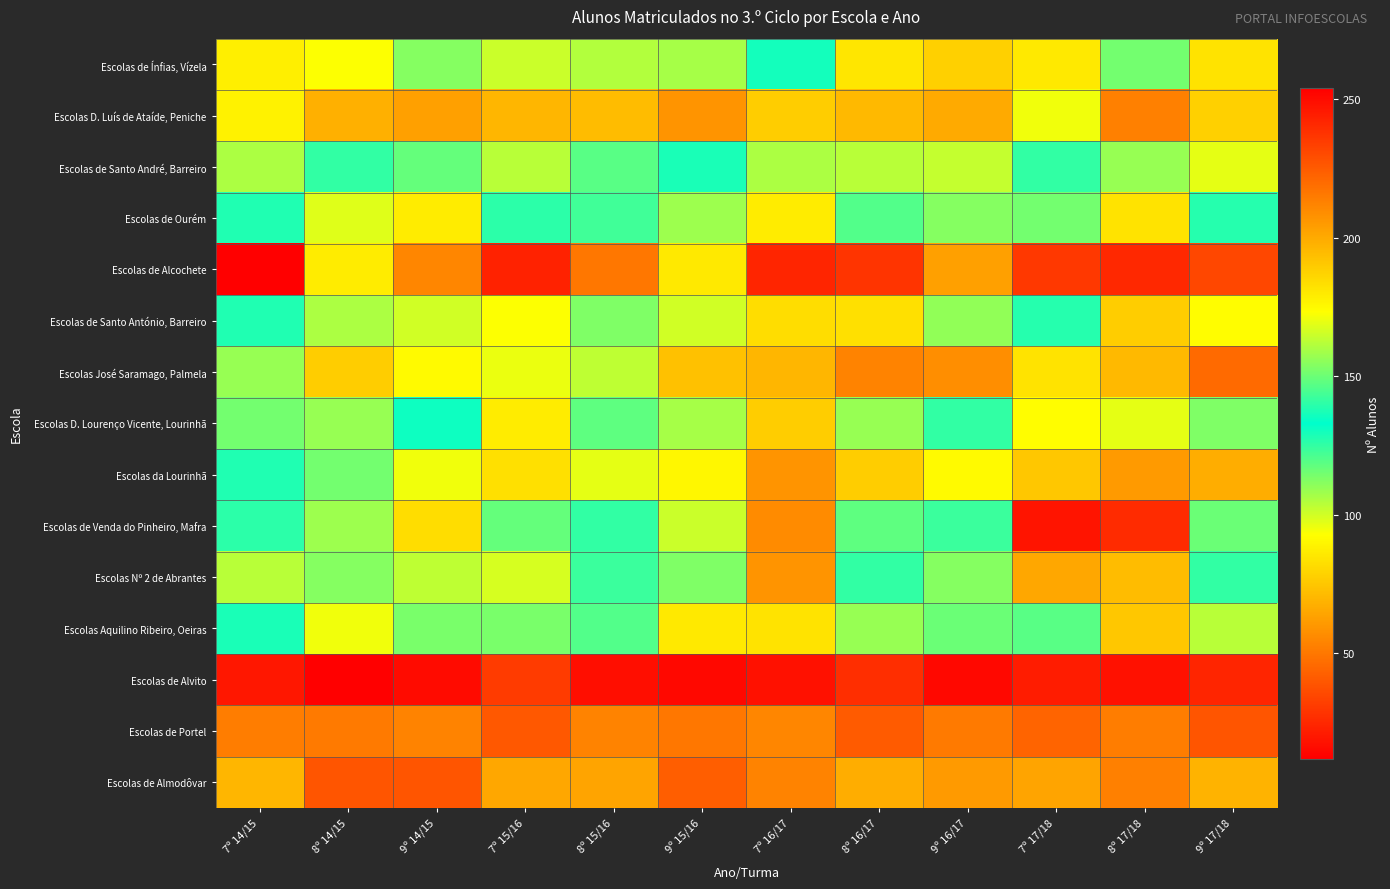

Reading left to right, transcribe all the data shown in this chart.

Escolas de Ínfias, Vízela: 7º 14/15=88	8º 14/15=93	9º 14/15=112	7º 15/16=101	8º 15/16=105	9º 15/16=107	7º 16/17=136	8º 16/17=85	9º 16/17=78	7º 17/18=86	8º 17/18=115	9º 17/18=84
Escolas D. Luís de Ataíde, Peniche: 7º 14/15=89	8º 14/15=68	9º 14/15=63	7º 15/16=70	8º 15/16=72	9º 15/16=59	7º 16/17=77	8º 16/17=71	9º 16/17=66	7º 17/18=95	8º 17/18=53	9º 17/18=78
Escolas de Santo André, Barreiro: 7º 14/15=160	8º 14/15=141	9º 14/15=117	7º 15/16=162	8º 15/16=147	9º 15/16=137	7º 16/17=160	8º 16/17=162	9º 16/17=164	7º 17/18=141	8º 17/18=157	9º 17/18=169
Escolas de Ourém: 7º 14/15=138	8º 14/15=98	9º 14/15=87	7º 15/16=126	8º 15/16=123	9º 15/16=108	7º 16/17=87	8º 16/17=120	9º 16/17=112	7º 17/18=151	8º 17/18=84	9º 17/18=127
Escolas de Alcochete: 7º 14/15=254	8º 14/15=179	9º 14/15=211	7º 15/16=243	8º 15/16=216	9º 15/16=180	7º 16/17=242	8º 16/17=237	9º 16/17=203	7º 17/18=236	8º 17/18=241	9º 17/18=231
Escolas de Santo António, Barreiro: 7º 14/15=128	8º 14/15=106	9º 14/15=100	7º 15/16=93	8º 15/16=113	9º 15/16=100	7º 16/17=82	8º 16/17=83	9º 16/17=110	7º 17/18=127	8º 17/18=77	9º 17/18=92
Escolas José Saramago, Palmela: 7º 14/15=109	8º 14/15=77	9º 14/15=91	7º 15/16=96	8º 15/16=103	9º 15/16=73	7º 16/17=70	8º 16/17=54	9º 16/17=57	7º 17/18=84	8º 17/18=71	9º 17/18=46
Escolas D. Lourenço Vicente, Lourinhã: 7º 14/15=151	8º 14/15=109	9º 14/15=135	7º 15/16=179	8º 15/16=148	9º 15/16=107	7º 16/17=189	8º 16/17=157	9º 16/17=141	7º 17/18=174	8º 17/18=169	9º 17/18=153
Escolas da Lourinhã: 7º 14/15=128	8º 14/15=115	9º 14/15=95	7º 15/16=83	8º 15/16=97	9º 15/16=90	7º 16/17=59	8º 16/17=77	9º 16/17=91	7º 17/18=75	8º 17/18=61	9º 17/18=67
Escolas de Venda do Pinheiro, Mafra: 7º 14/15=140	8º 14/15=108	9º 14/15=82	7º 15/16=149	8º 15/16=125	9º 15/16=101	7º 16/17=210	8º 16/17=118	9º 16/17=124	7º 17/18=247	8º 17/18=240	9º 17/18=116
Escolas Nº 2 de Abrantes: 7º 14/15=162	8º 14/15=154	9º 14/15=163	7º 15/16=167	8º 15/16=142	9º 15/16=153	7º 16/17=207	8º 16/17=141	9º 16/17=154	7º 17/18=201	8º 17/18=194	9º 17/18=141
Escolas Aquilino Ribeiro, Oeiras: 7º 14/15=137	8º 14/15=95	9º 14/15=114	7º 15/16=114	8º 15/16=120	9º 15/16=86	7º 16/17=84	8º 16/17=109	9º 16/17=116	7º 17/18=119	8º 17/18=75	9º 17/18=104
Escolas de Alvito: 7º 14/15=20	8º 14/15=12	9º 14/15=16	7º 15/16=31	8º 15/16=17	9º 15/16=15	7º 16/17=18	8º 16/17=27	9º 16/17=15	7º 17/18=21	8º 17/18=18	9º 17/18=24
Escolas de Portel: 7º 14/15=52	8º 14/15=51	9º 14/15=54	7º 15/16=40	8º 15/16=54	9º 15/16=50	7º 16/17=55	8º 16/17=41	9º 16/17=51	7º 17/18=44	8º 17/18=52	9º 17/18=39
Escolas de Almodôvar: 7º 14/15=70	8º 14/15=39	9º 14/15=39	7º 15/16=65	8º 15/16=64	9º 15/16=42	7º 16/17=54	8º 16/17=67	9º 16/17=61	7º 17/18=64	8º 17/18=53	9º 17/18=69